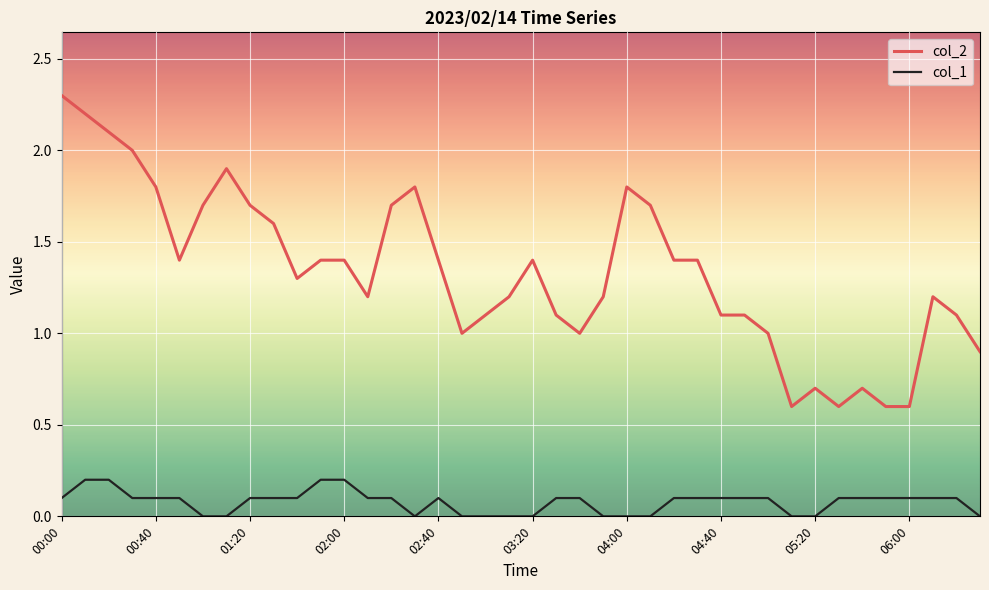

True or false: col_1 and col_2 intersect in this chart.

False